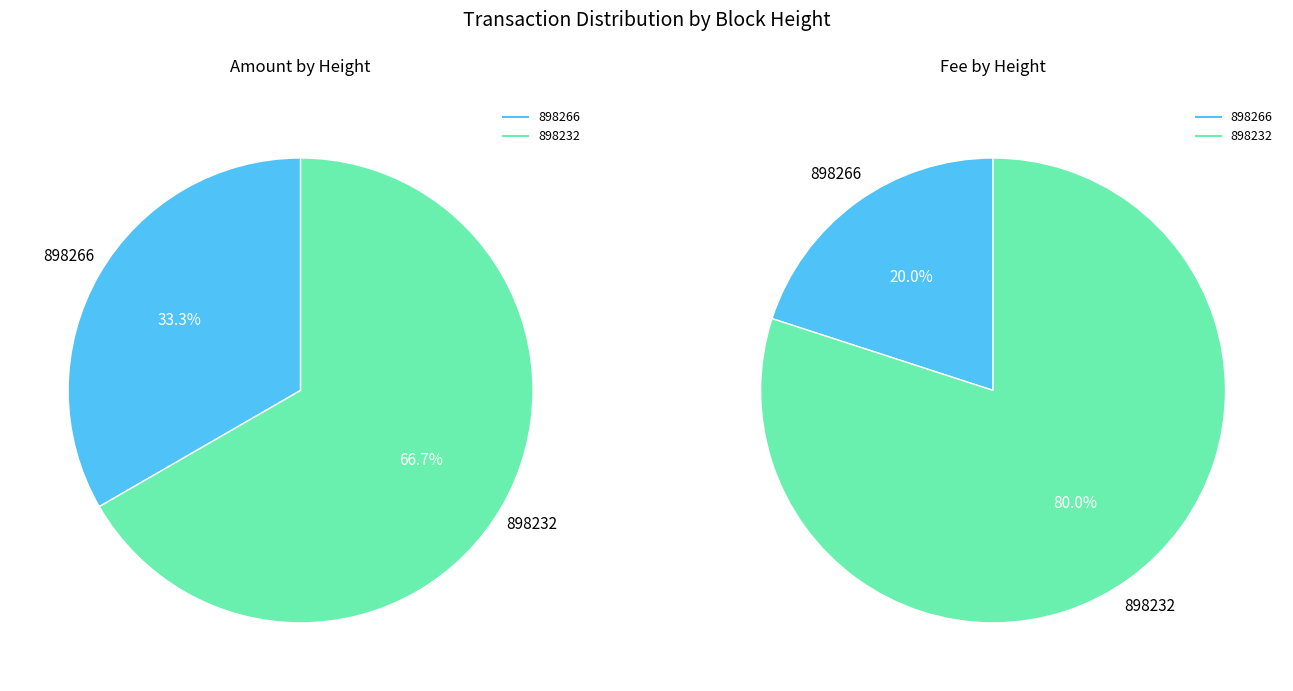

Is it true that 898266 is 33% of the pie?

True